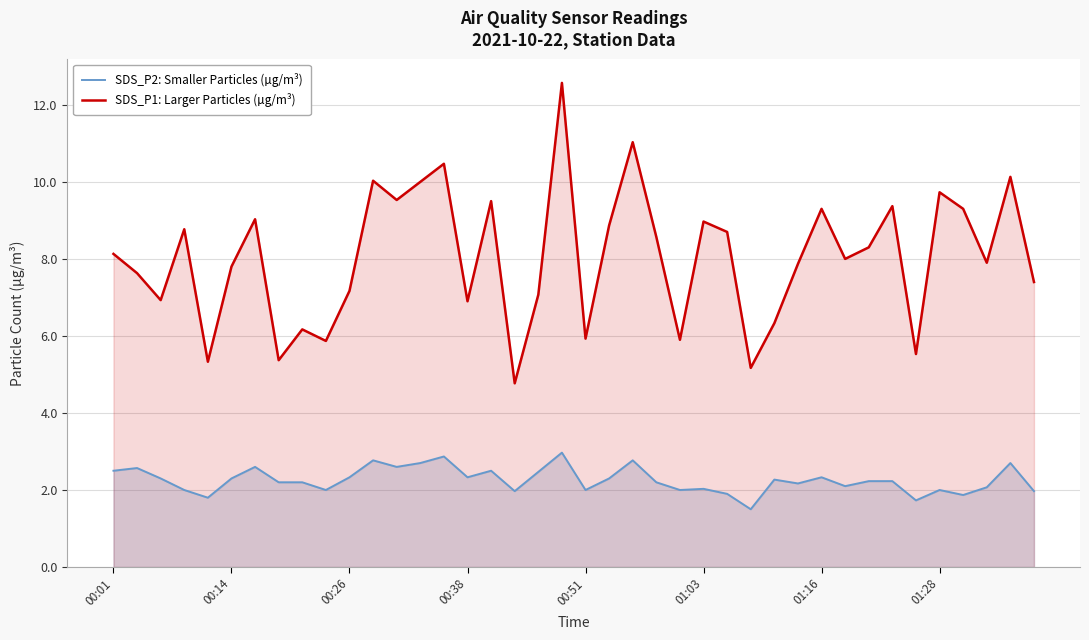

What is the average value of the SDS_P1: Larger Particles (µg/m³) series?

8.0